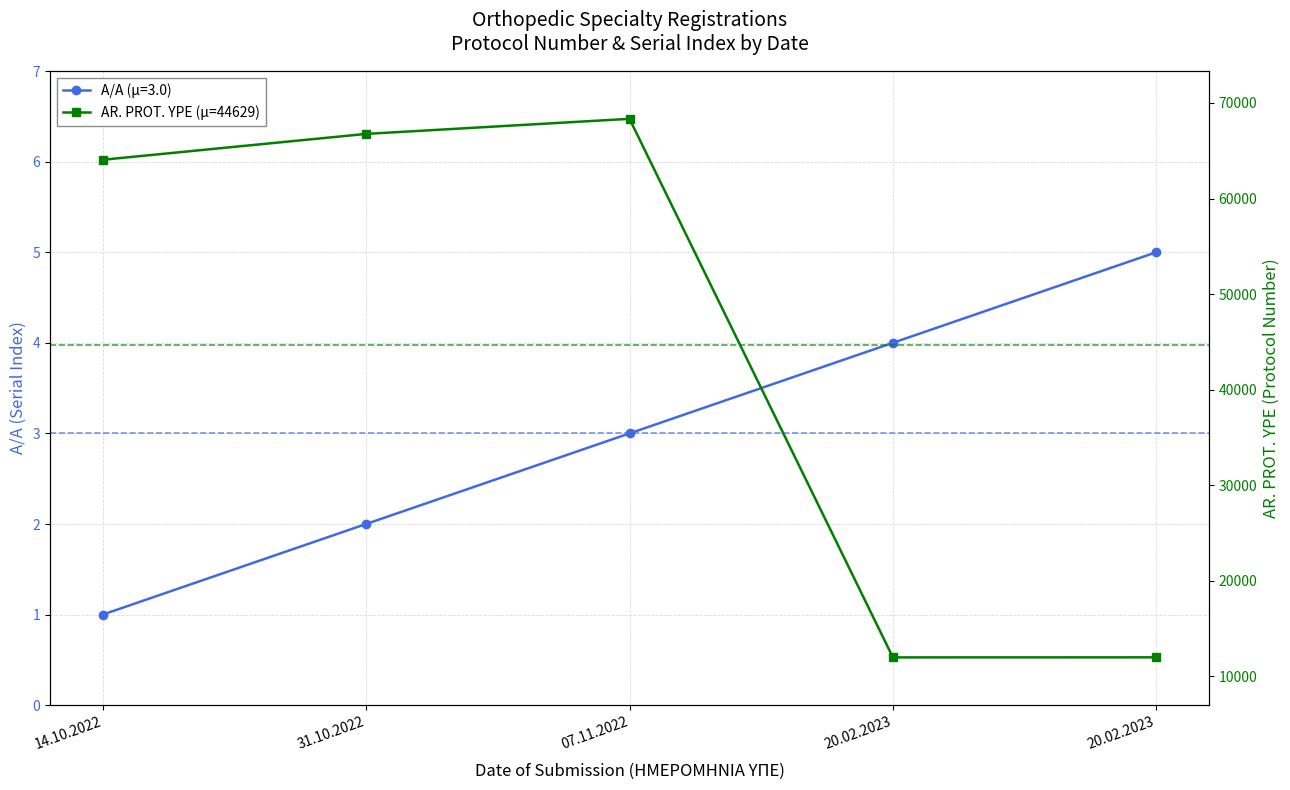

How many interior local valleys (lower than both neighbors) does the data have?

1